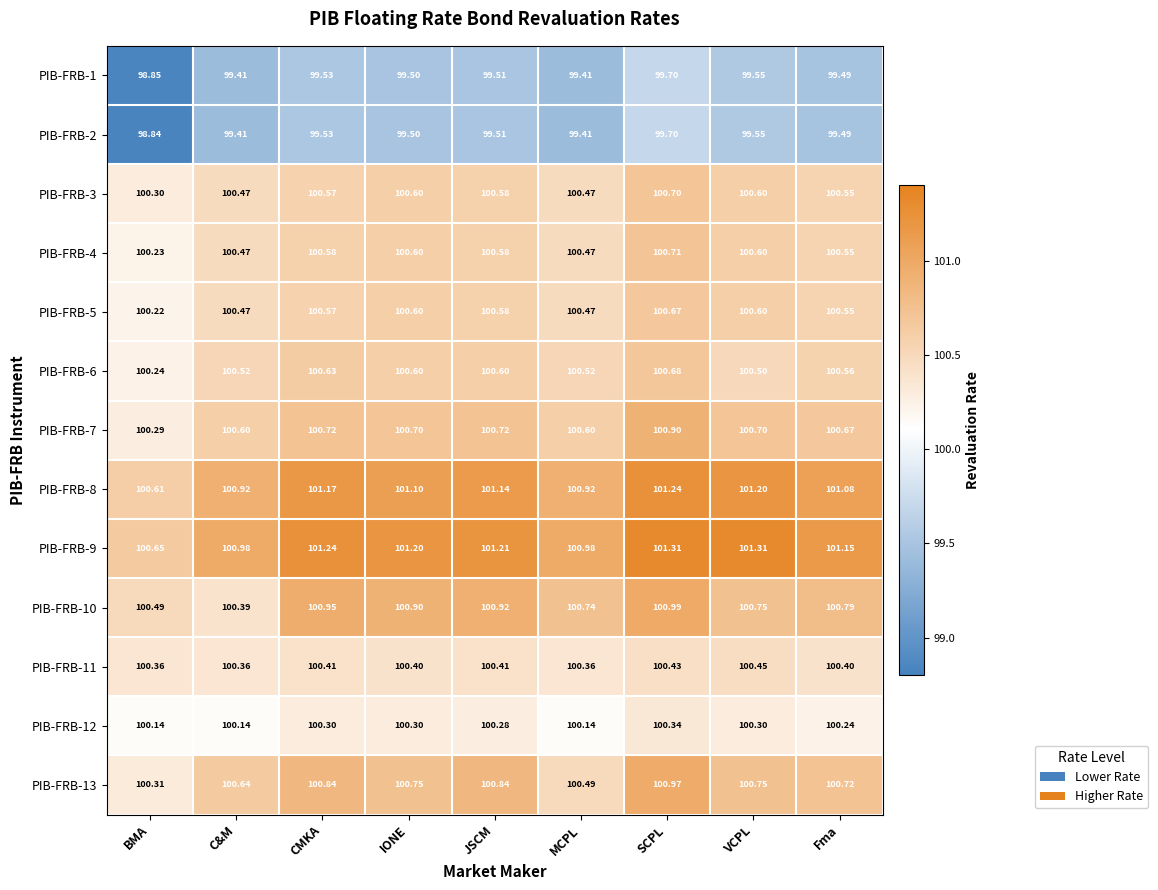

Which category has the highest value in the PIB-FRB-8 series?

SCPL